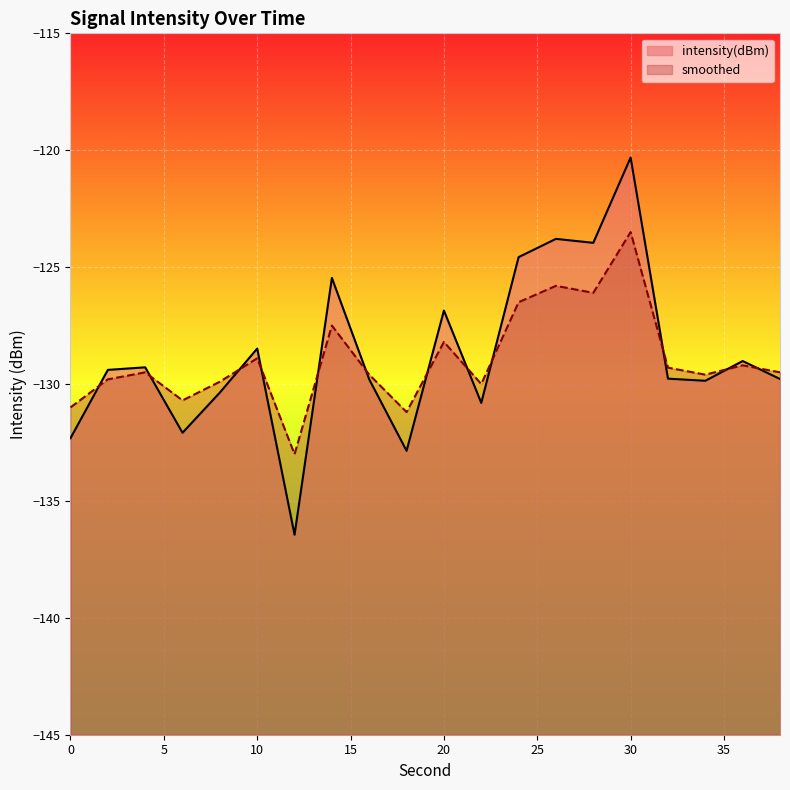

Where do intensity(dBm) and smoothed first cross each other?

0 and 2